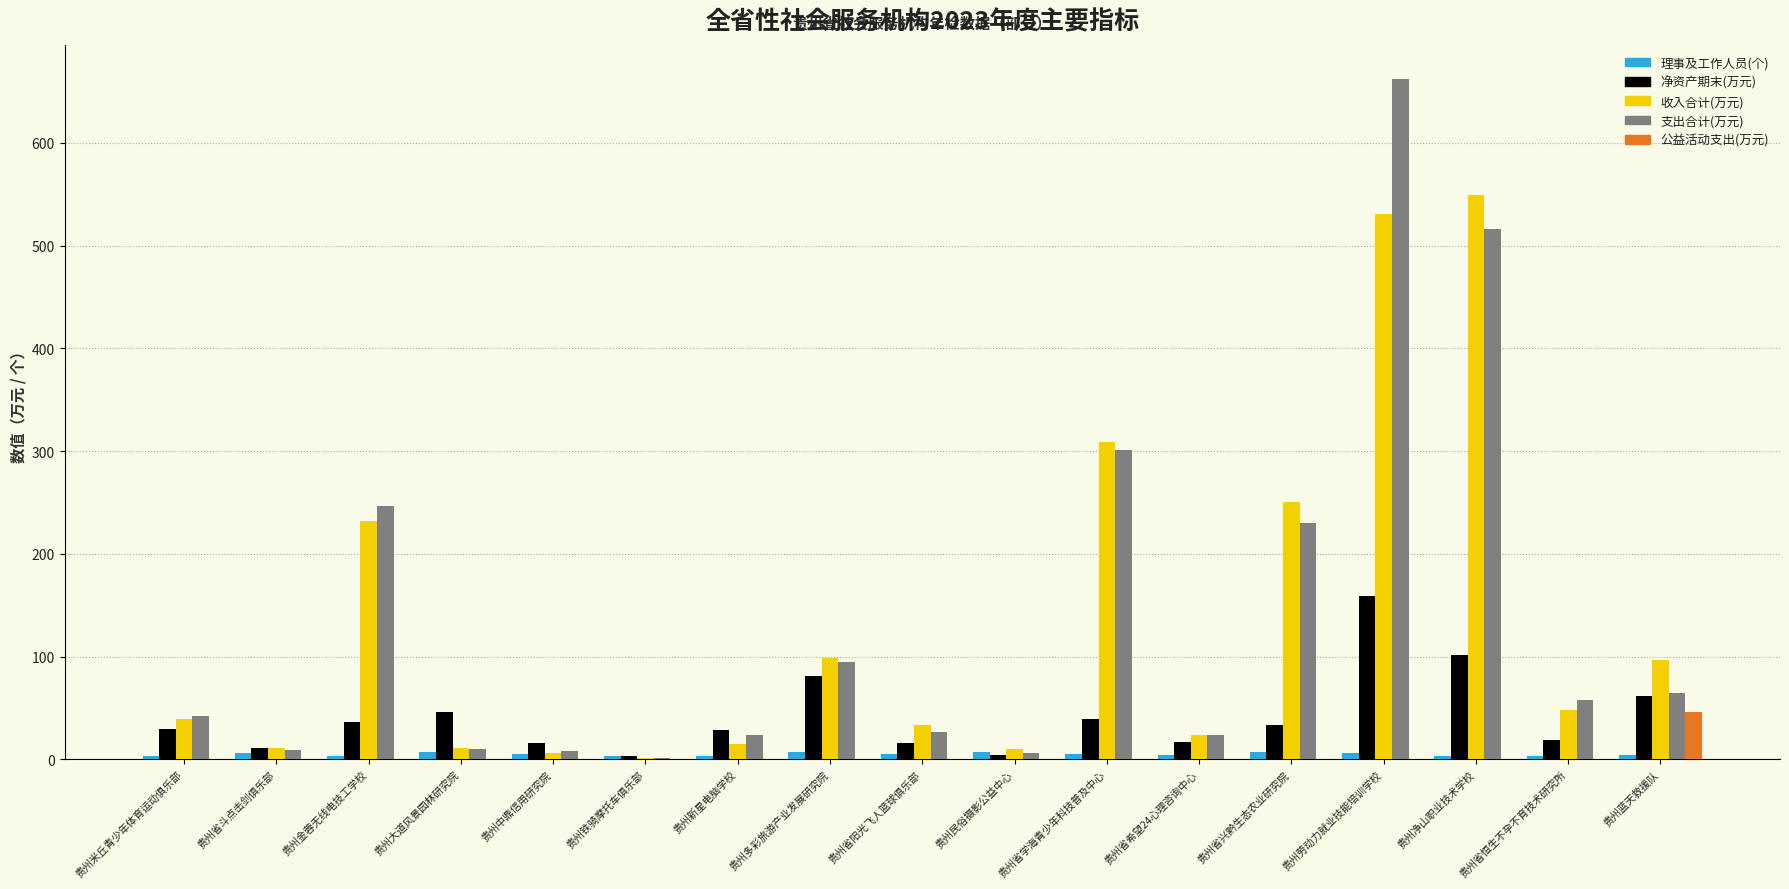

Which series changed the most between 贵州金蓉无线电技工学校 and 贵州省希望24心理咨询中心?

支出合计(万元)